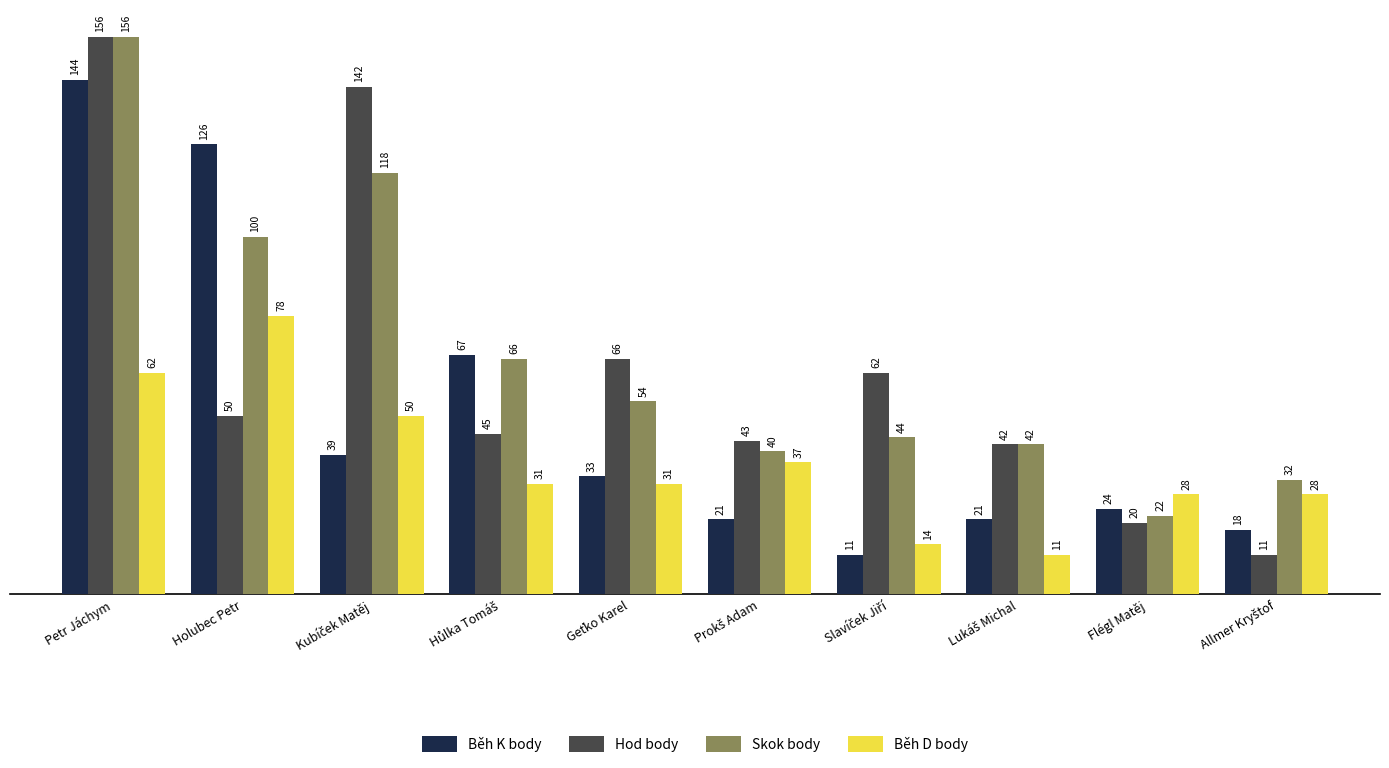

At which label does Běh K body first exceed 33?

Petr Jáchym